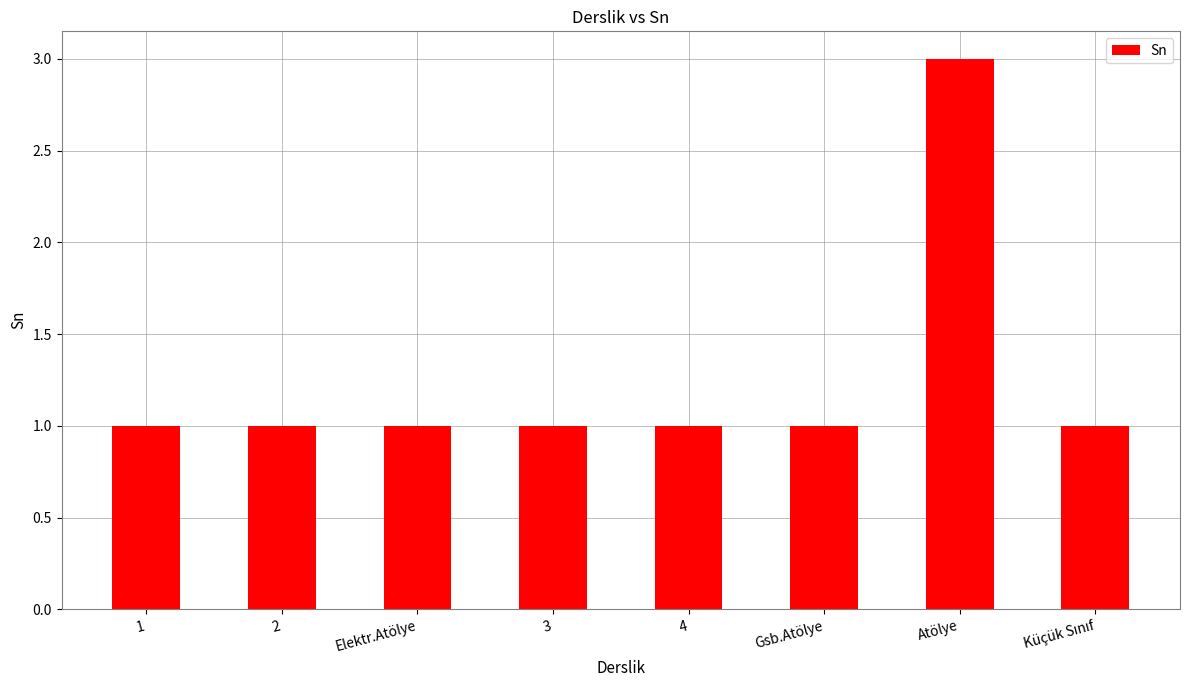

Count the number of categories in the chart.

8